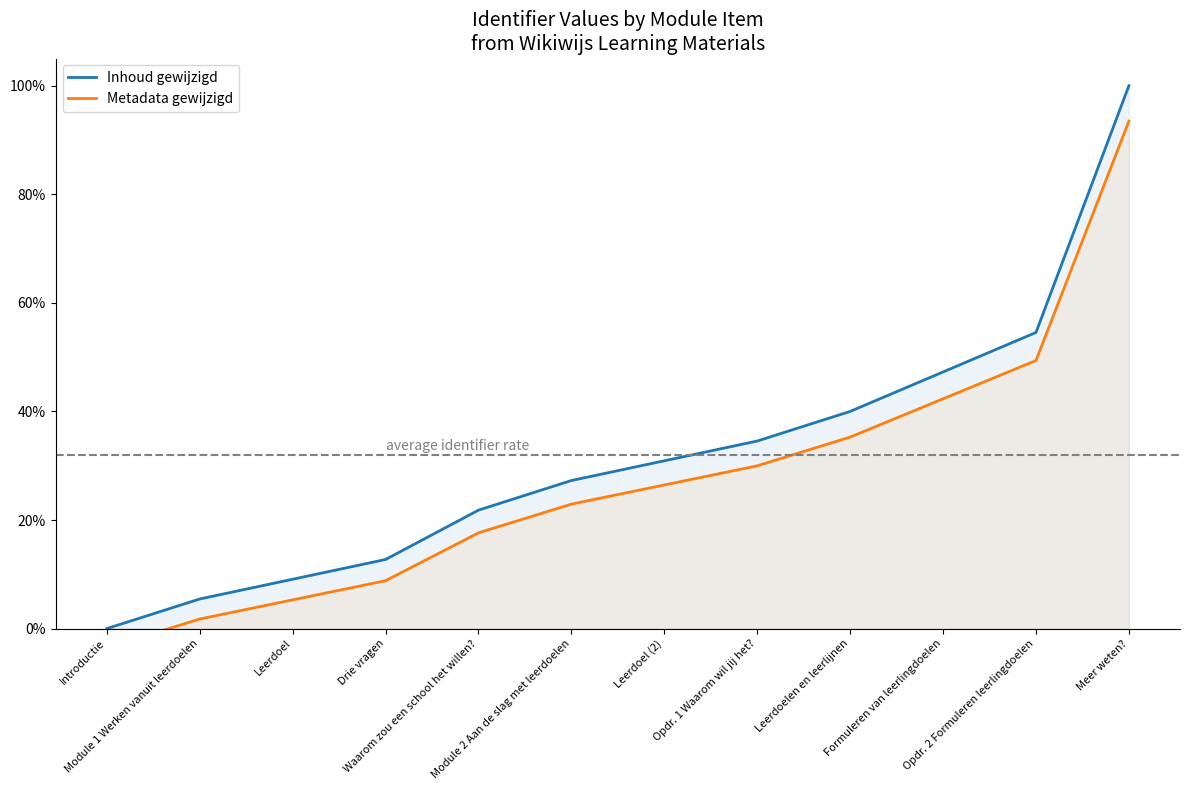

Which series has the largest total across all categories?

Inhoud gewijzigd